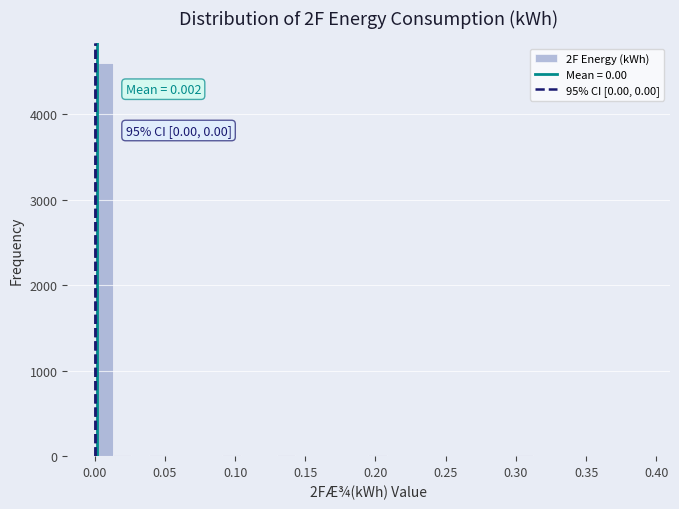

Around what value on the x-axis is the tallest bar? Give the approximate position of its centre, as read against the axis.

0.005